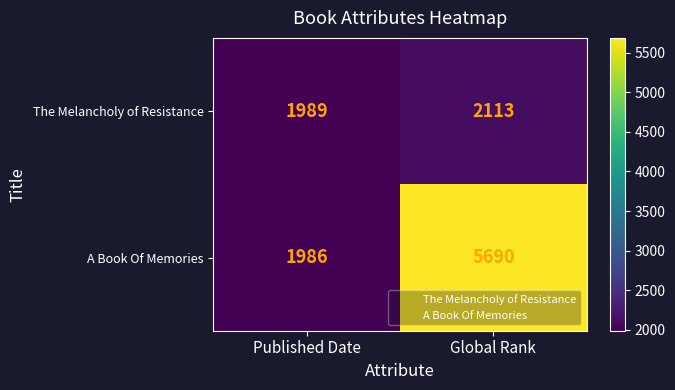

At which category does the chart reach its peak across all series?

Global Rank